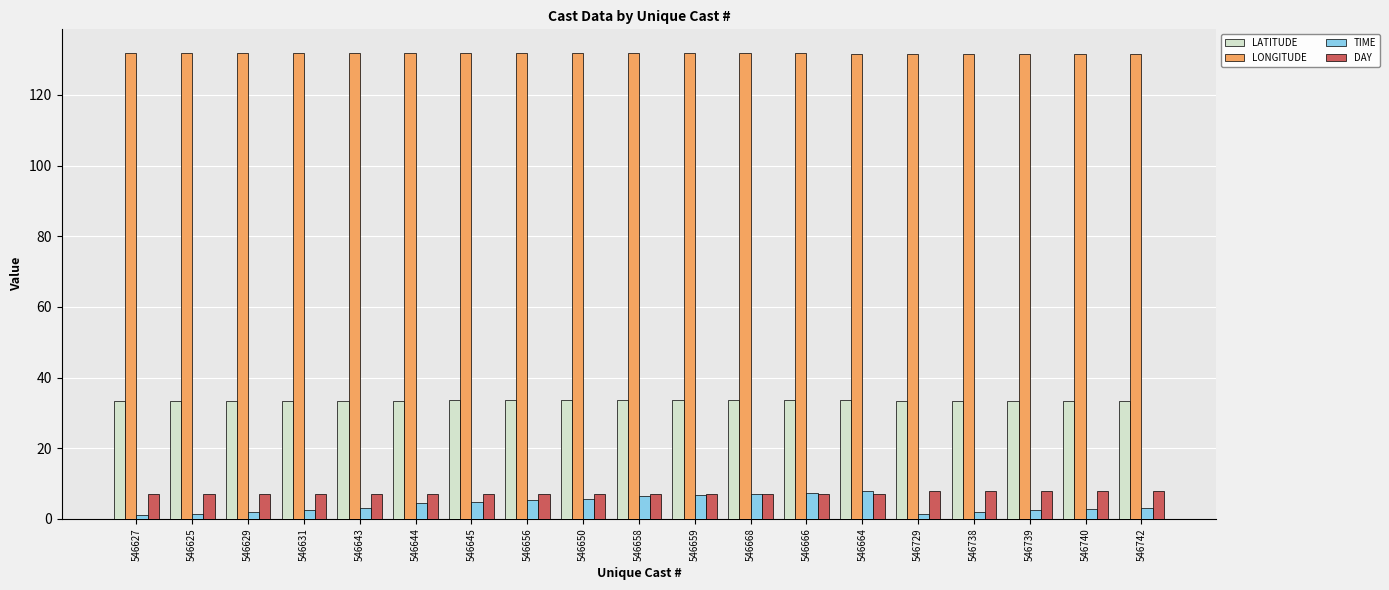

At how many categories does at least one series exceed 118?

19